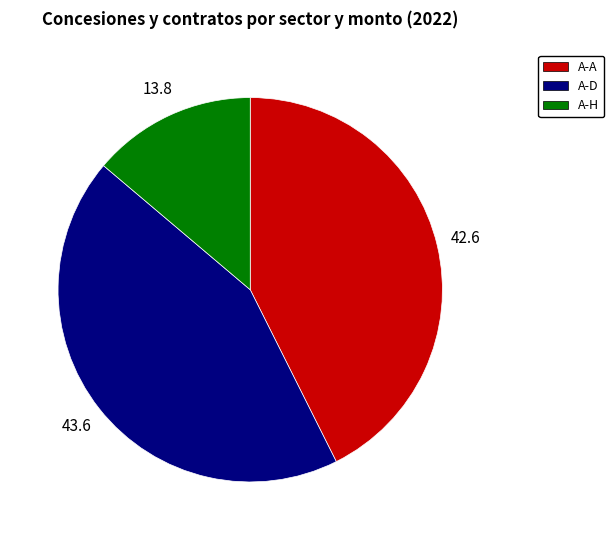

Is there a majority slice in this chart?

No